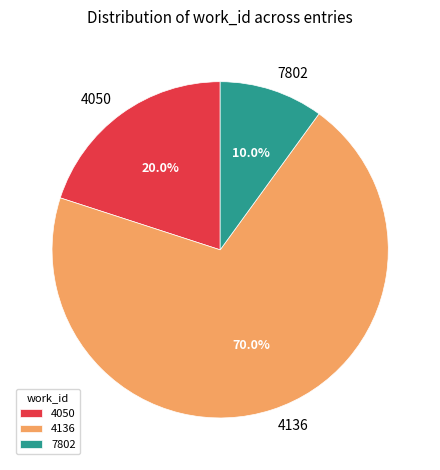

Rank the categories by value from lowest to highest.

7802, 4050, 4136